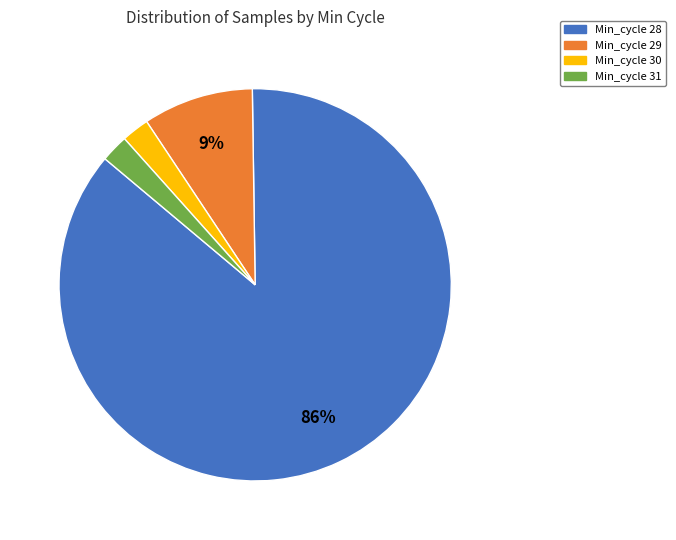

Between Min_cycle 28 and Min_cycle 30, which is larger?

Min_cycle 28